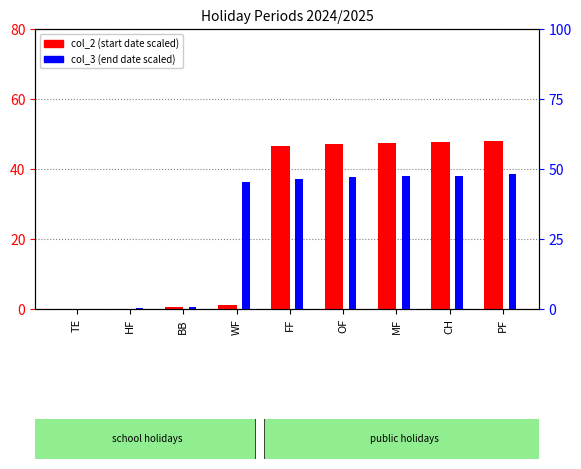

Rank the series at FF from highest to lowest value.

col_3 (end date scaled), col_2 (start date scaled)